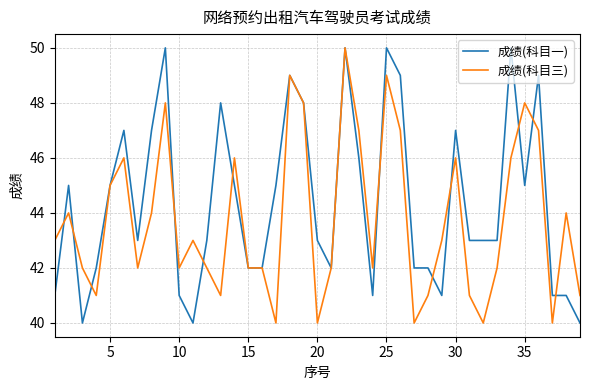

What are all the series names shown in the legend?

成绩(科目一), 成绩(科目三)